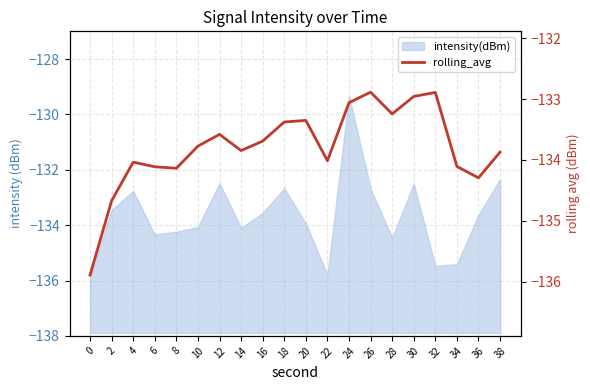

Reading left to right, list all the values displayed in this chart.

0=-135.9	2=-134.7	4=-134.0	6=-134.1	8=-134.1	10=-133.8	12=-133.6	14=-133.8	16=-133.7	18=-133.4	20=-133.3	22=-134.0	24=-133.1	26=-132.9	28=-133.2	30=-133.0	32=-132.9	34=-134.1	36=-134.3	38=-133.9